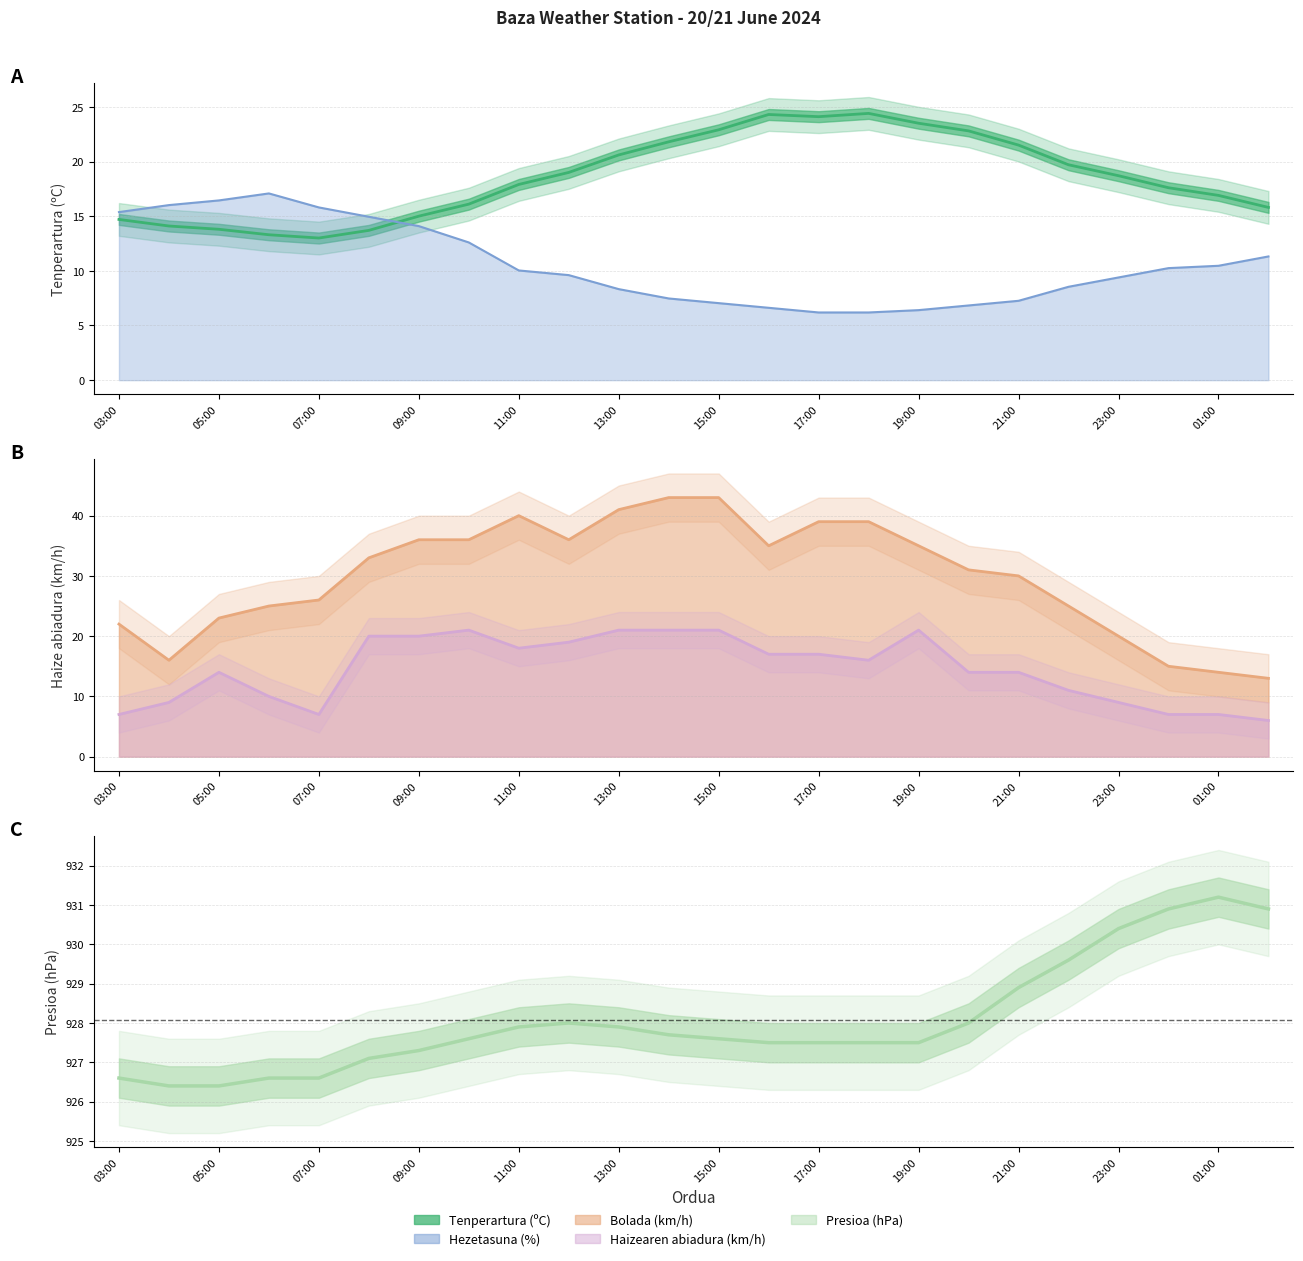

Between 11:00 and 01:00, which series saw the biggest shift?

Bolada (km/h)